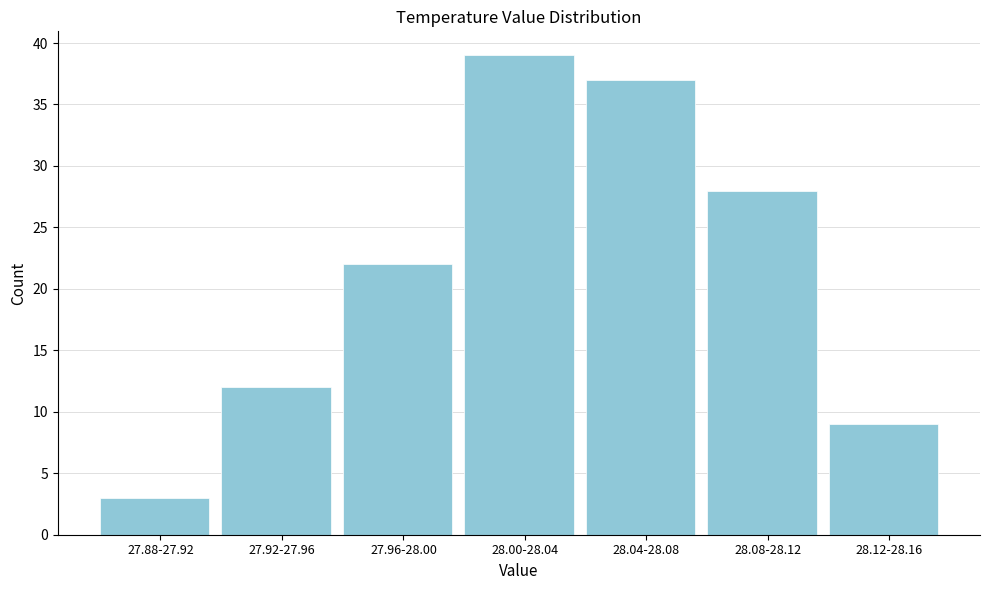

Reading left to right, what are all the values shown in this chart?

3	12	22	39	37	28	9